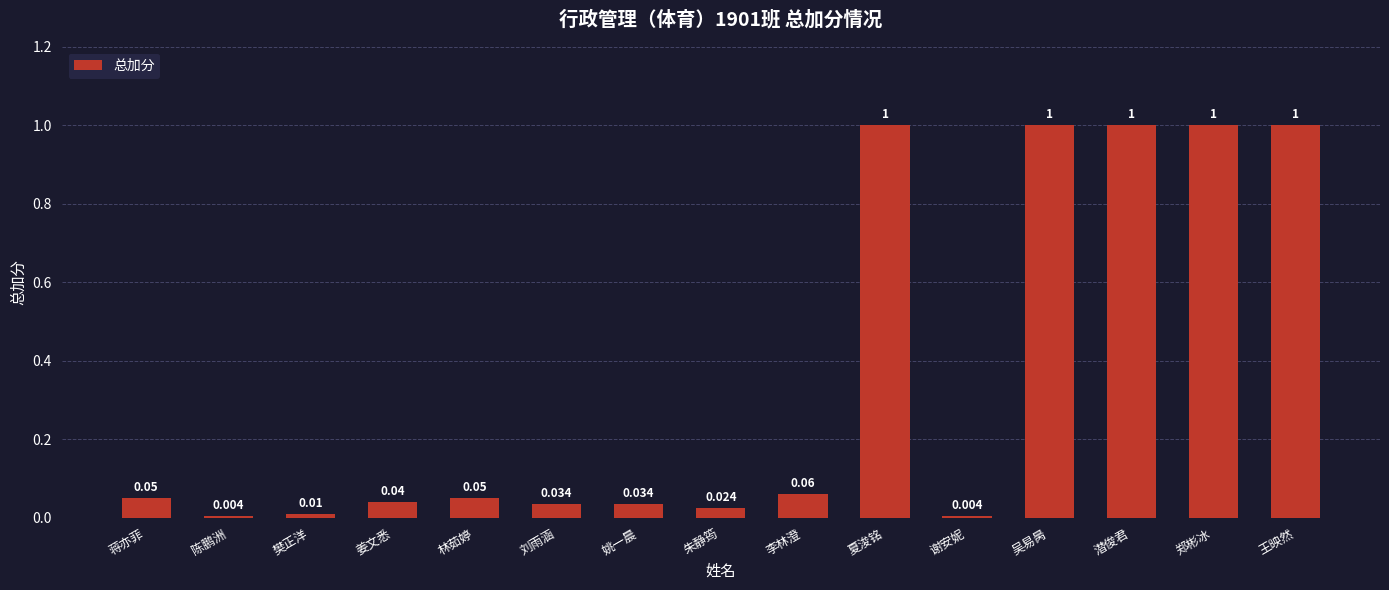

What is the label of the 10th bar from the left?

夏浚铭